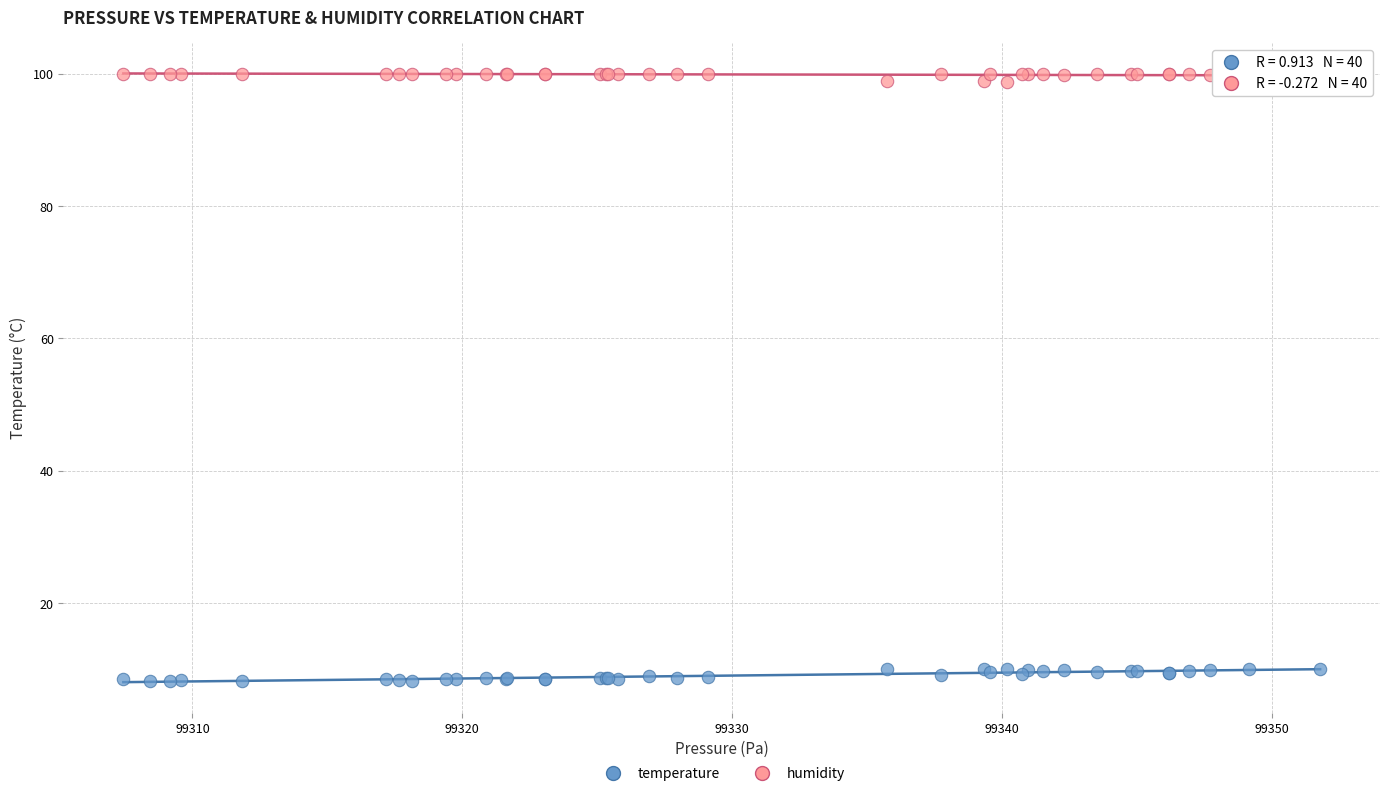

Which series reaches the maximum Y coordinate?

humidity